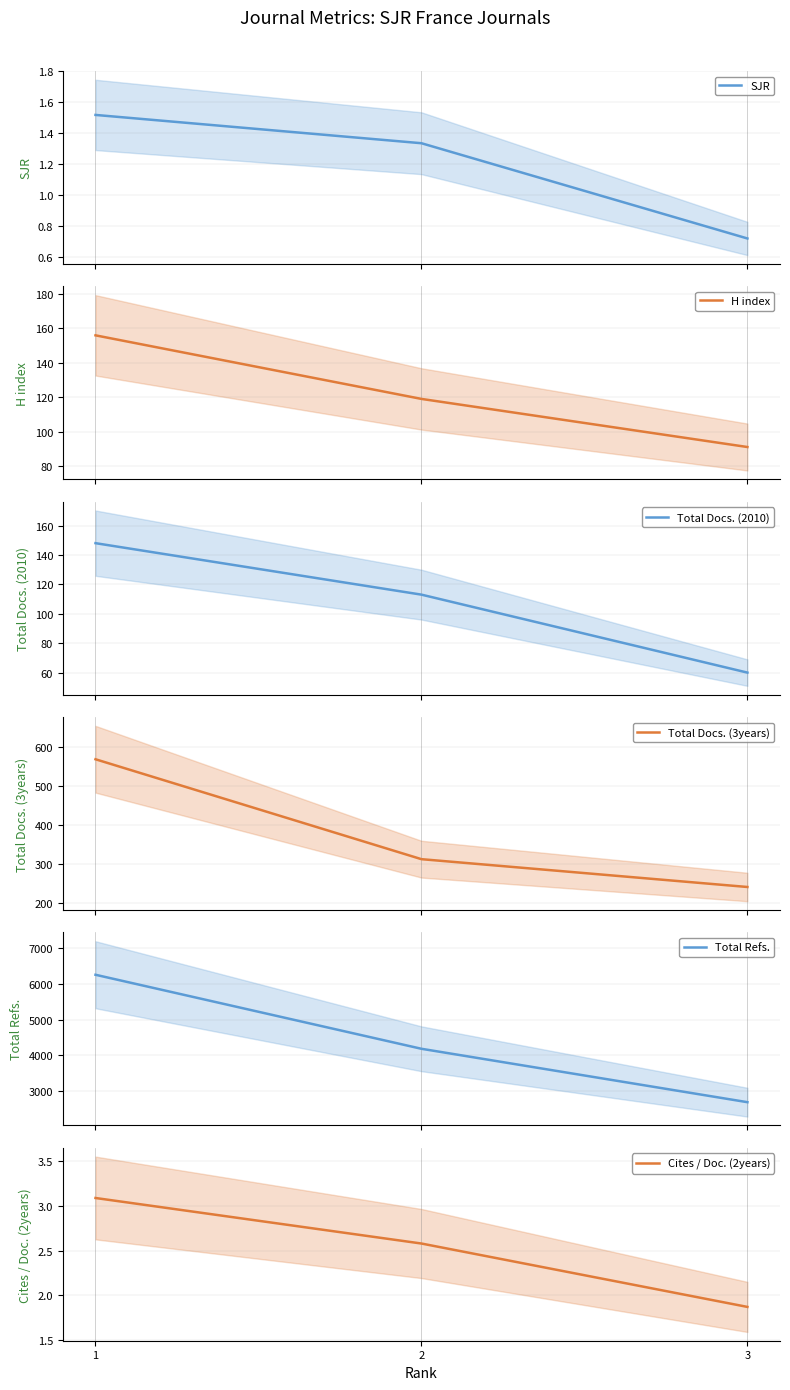

The value of Total Docs. (2010) at 3 is 60.0. True or false?

True